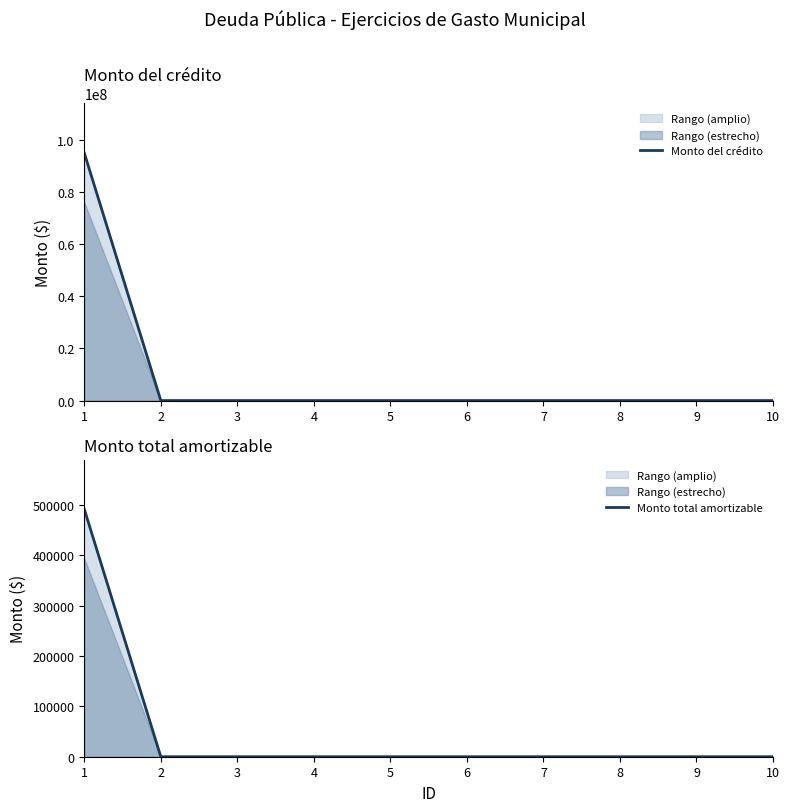

List the series in order of their peak value, highest first.

Monto del crédito, Monto total amortizable